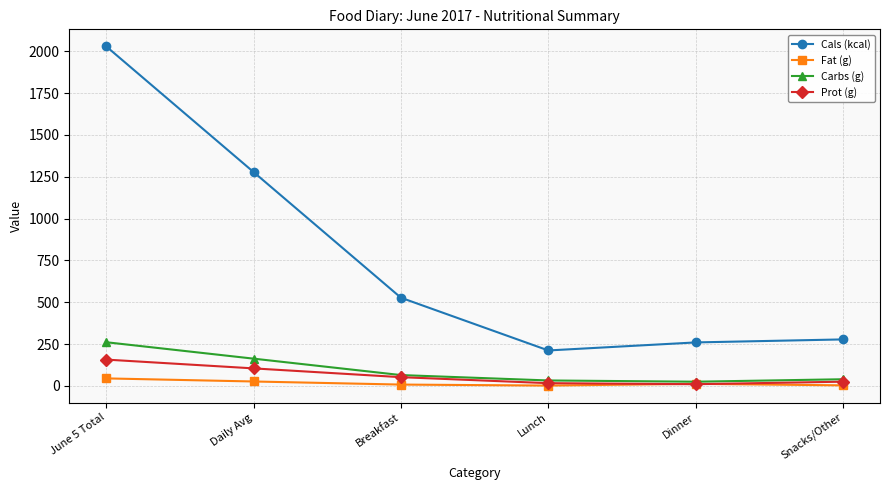

True or false: Cals (kcal) and Carbs (g) intersect in this chart.

False